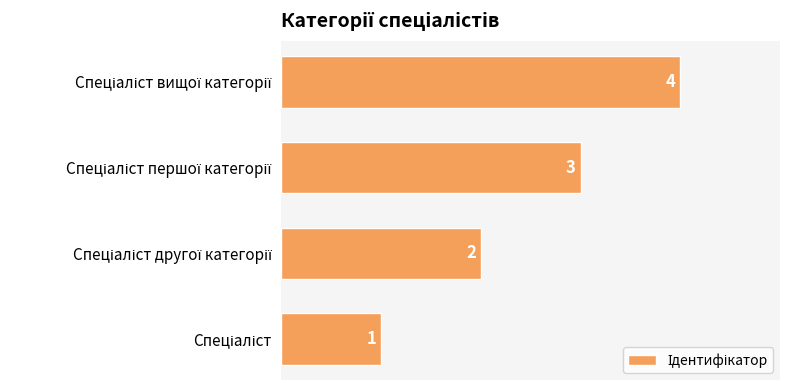

How many values are between 2 and 4?

3